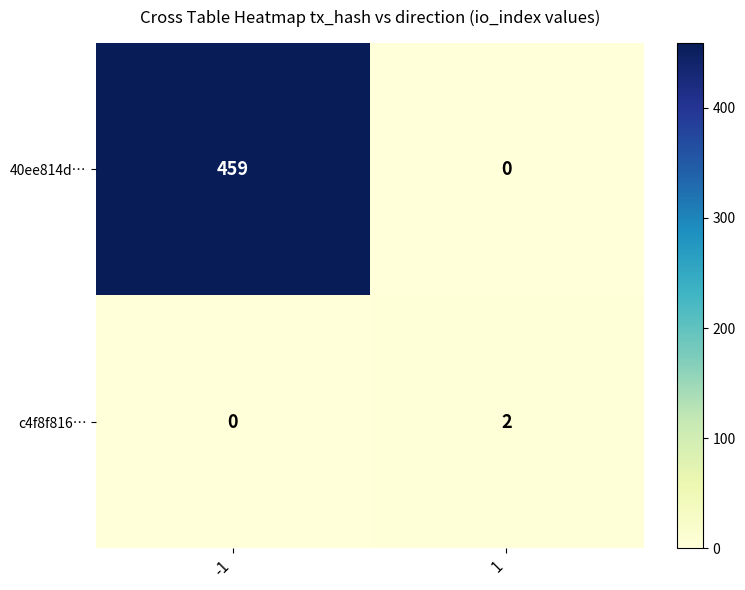

Between -1 and 1, which series saw the biggest shift?

40ee814d…